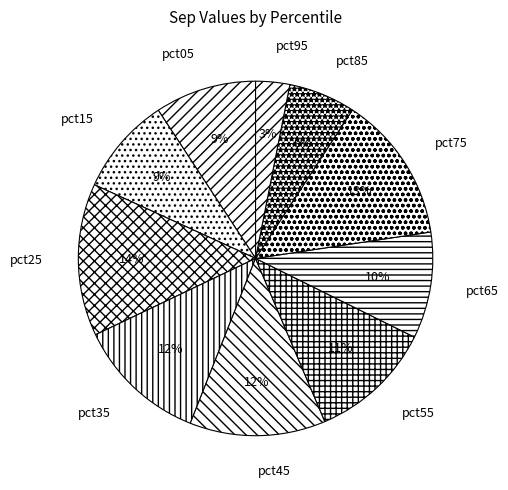

Do pct75 and pct15 together represent more than half of the pie?

No